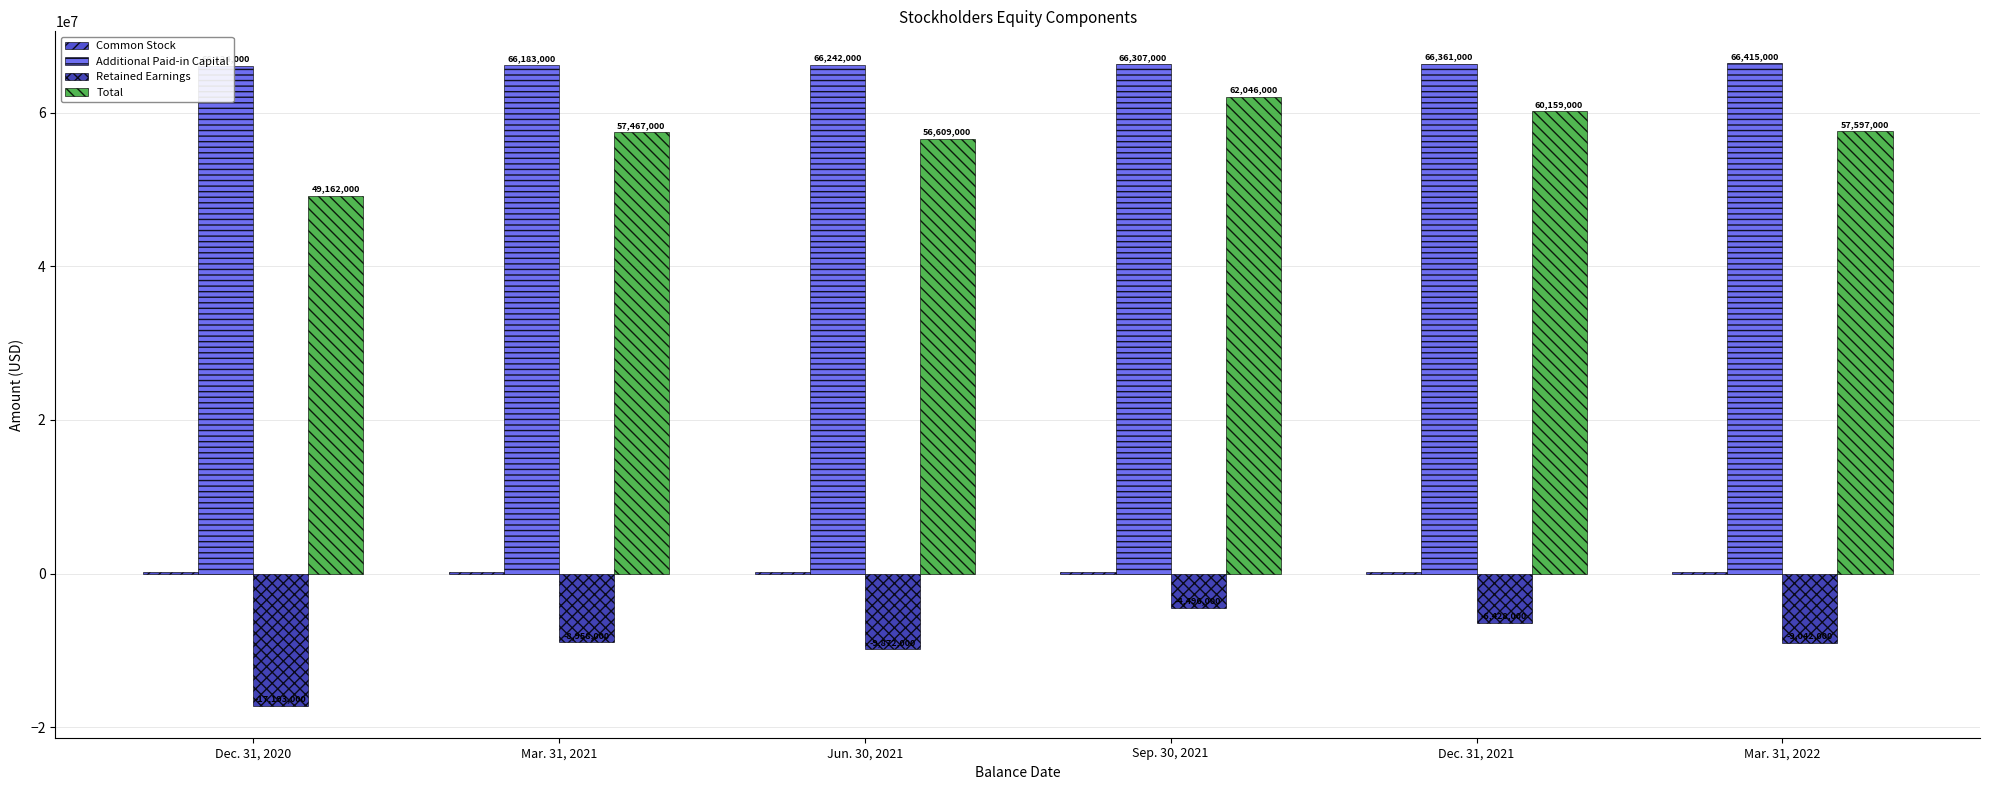

How many bars are there in each group?

4